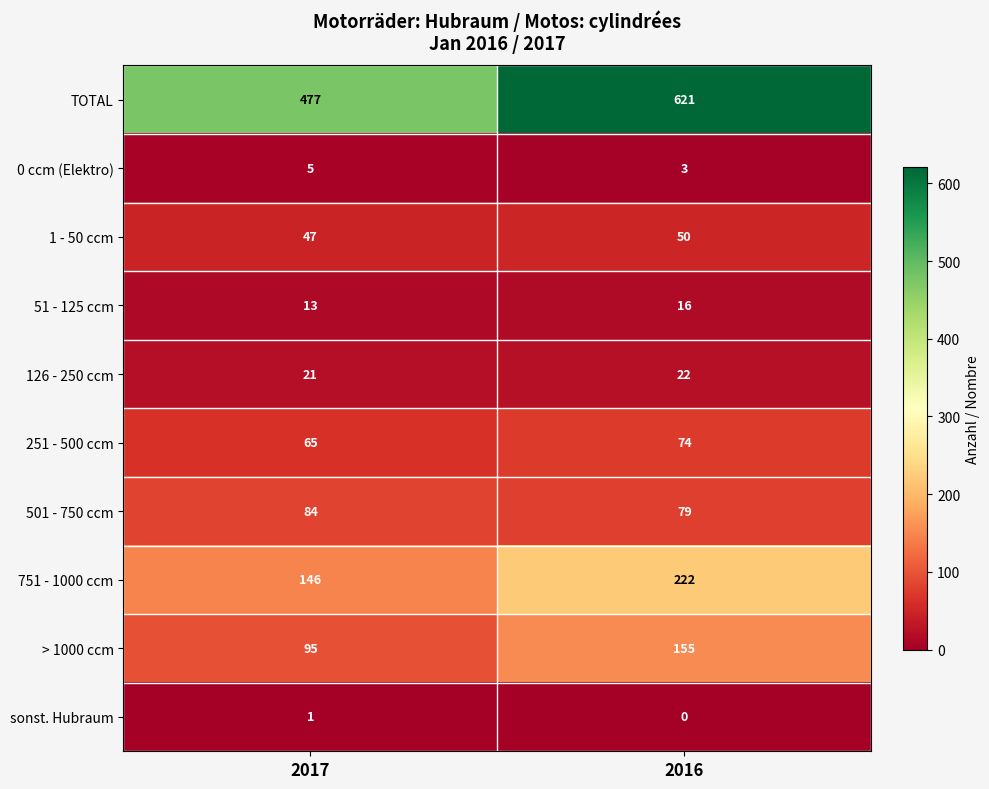

Between 2017 and 2016, which series saw the biggest shift?

TOTAL